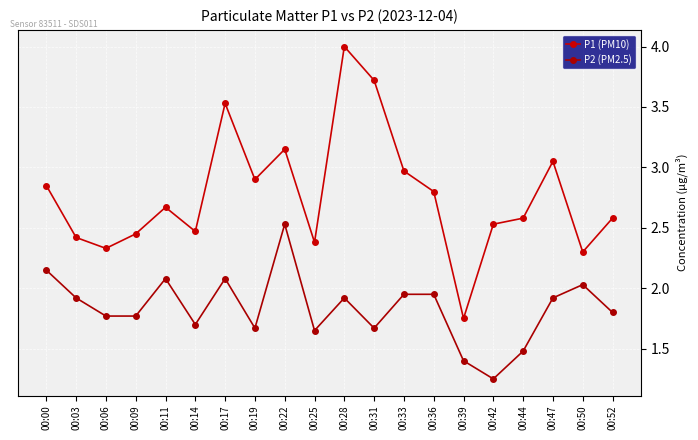

The P1 (PM10) series shows 1.2 at 00:42. True or false?

False